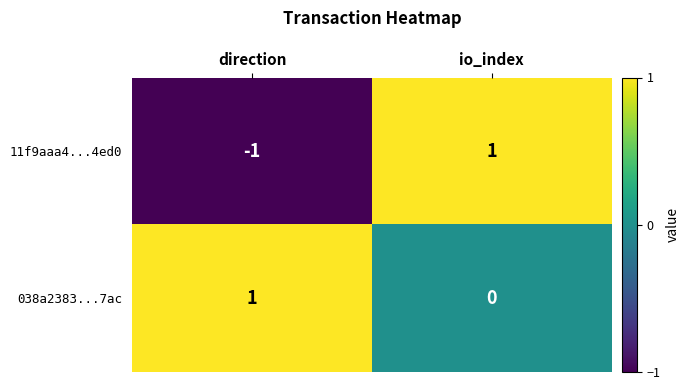

Rank the series by their average value, from lowest to highest.

11f9aaa4...4ed0, 038a2383...7ac